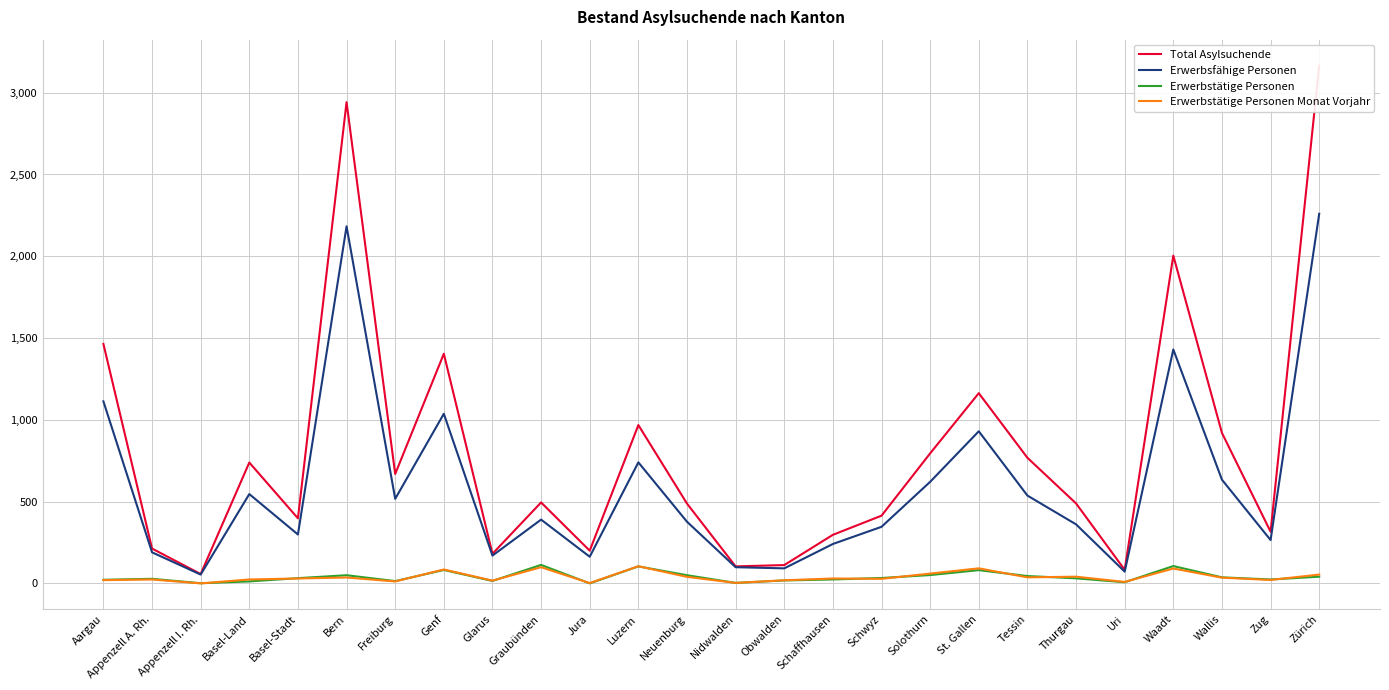

What is the total value across all series at Thurgau?

922